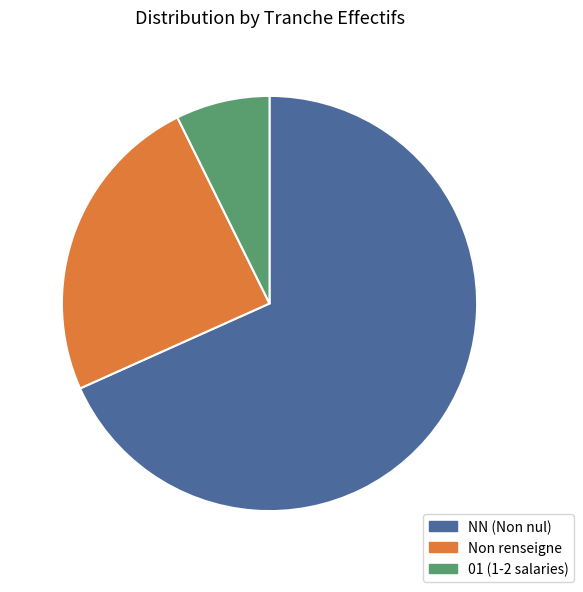

How many slices are in this pie chart?

3